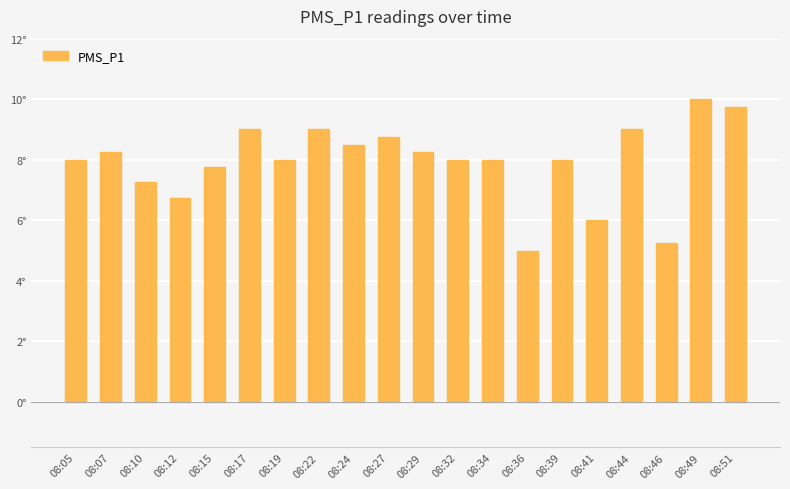

Rank the categories by value from highest to lowest.

08:49, 08:51, 08:17, 08:22, 08:44, 08:27, 08:24, 08:07, 08:29, 08:05, 08:19, 08:32, 08:34, 08:39, 08:15, 08:10, 08:12, 08:41, 08:46, 08:36